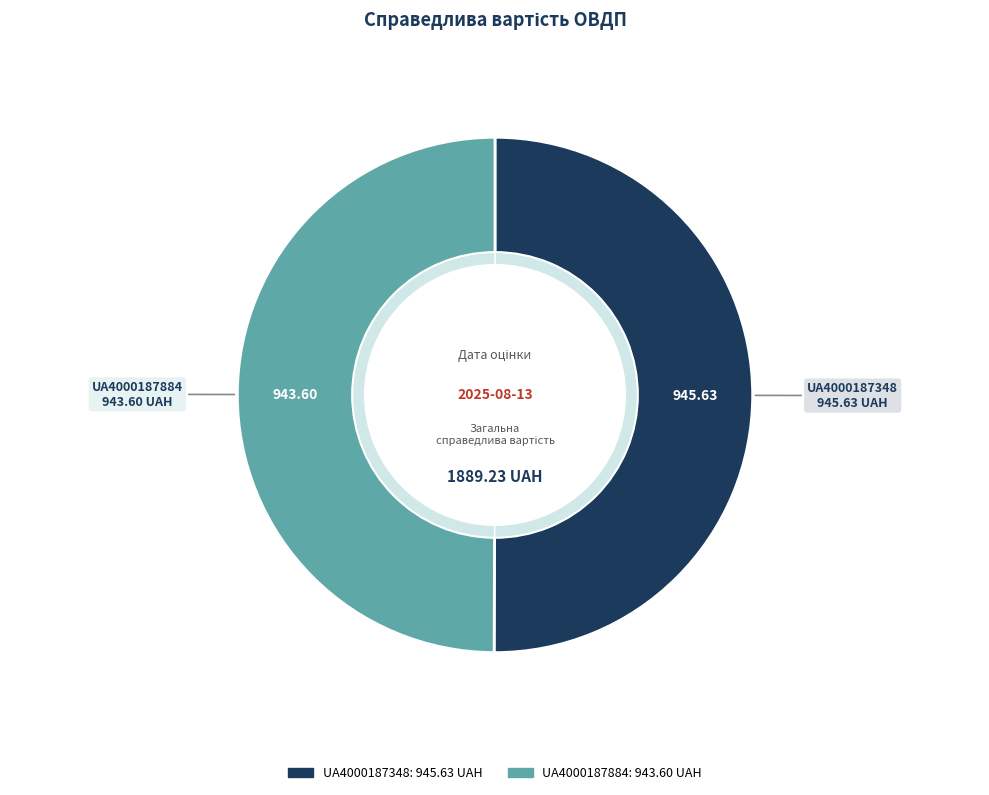

To the nearest percent, what is the combined percentage of UA4000187348 and UA4000187884?

100%